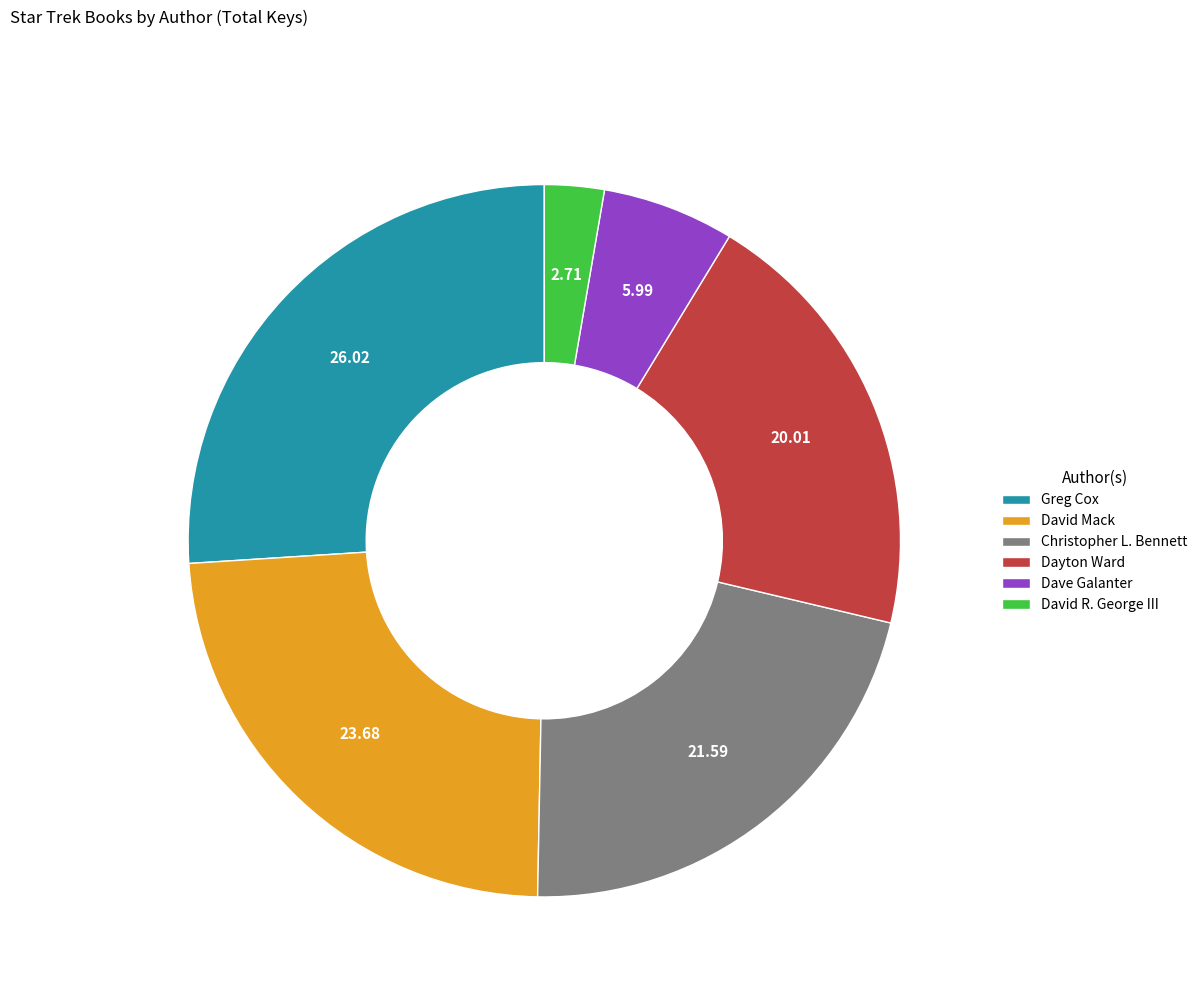

Which has a higher value, Greg Cox or David Mack?

Greg Cox